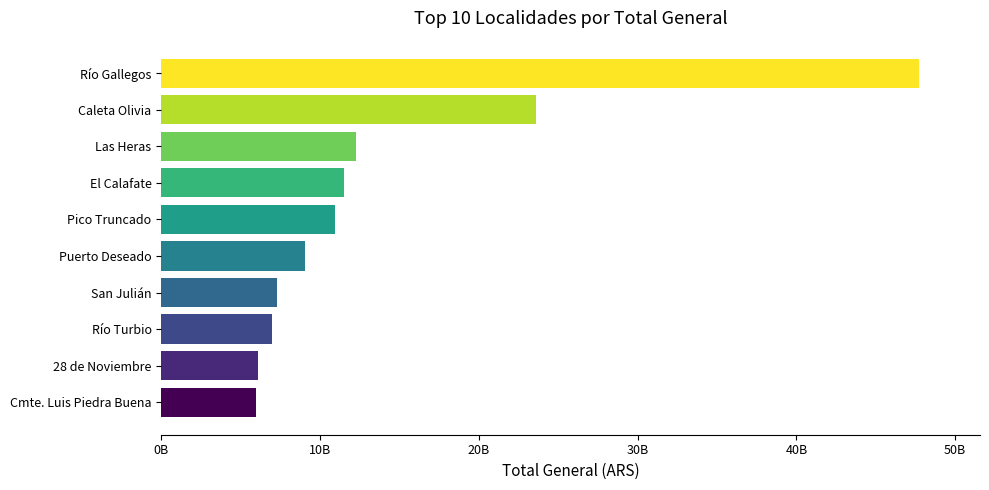

Which label corresponds to the largest value in the chart?

Río Gallegos